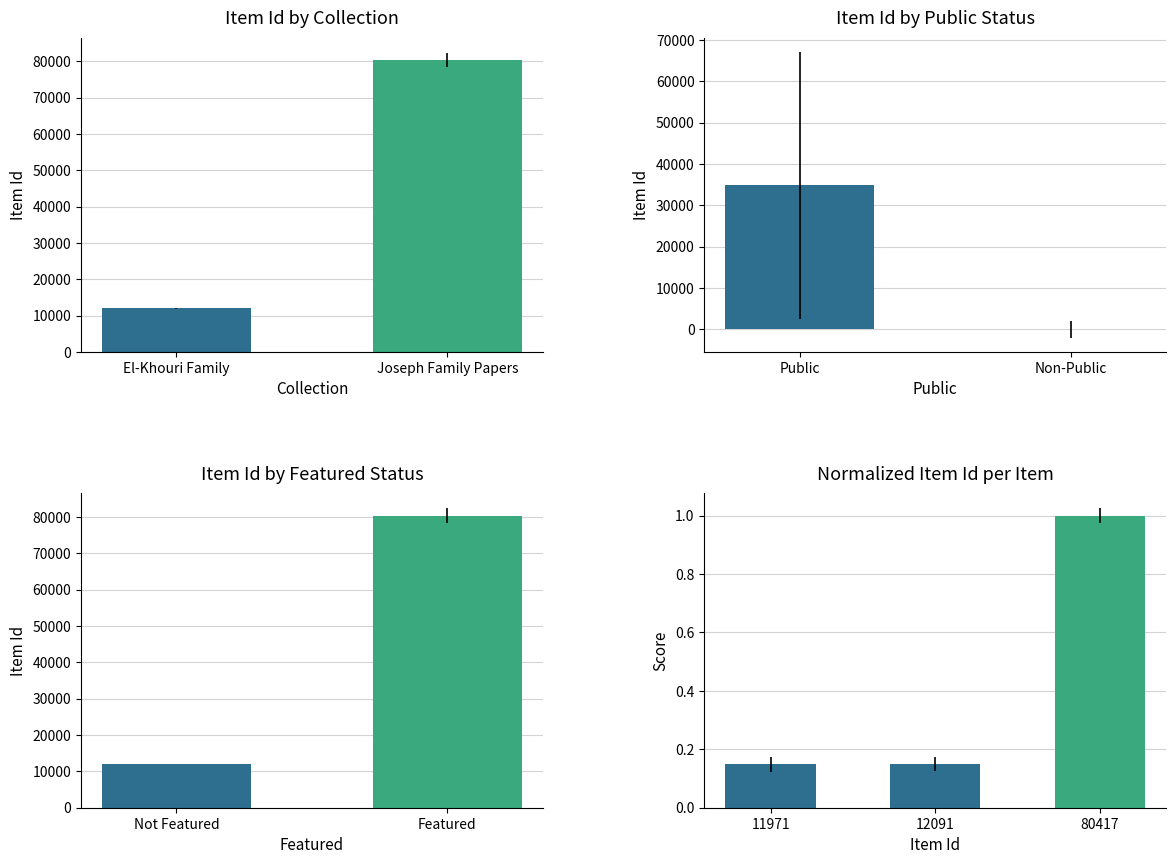

Rank the categories by value from highest to lowest.

80417, 12091, 11971